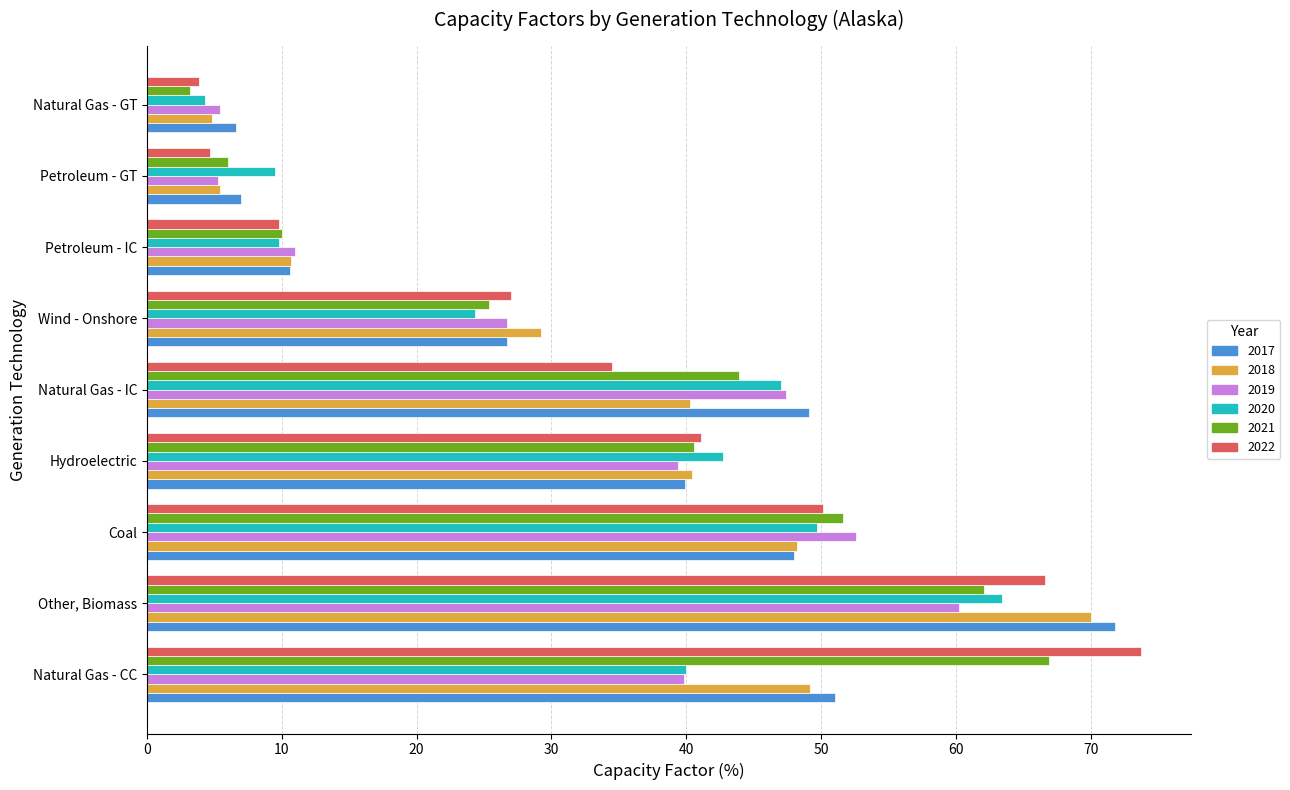

What value does the 2018 series have at Petroleum - IC?

10.7